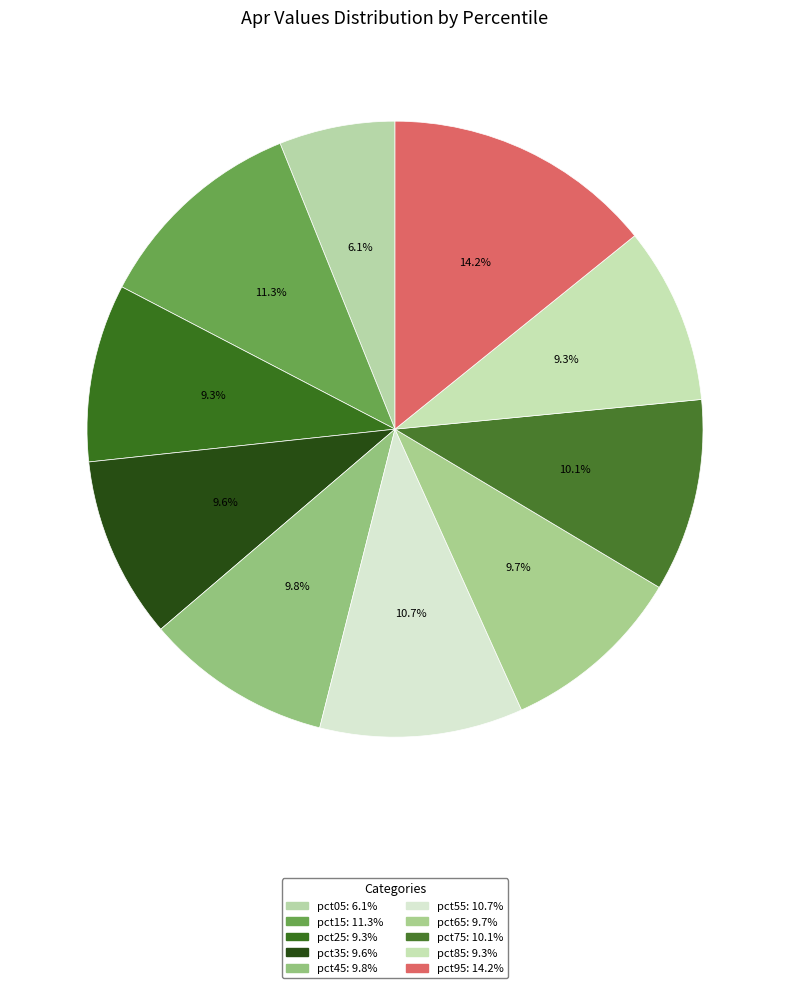

What percentage is the pct35 slice, to the nearest percent?

10%